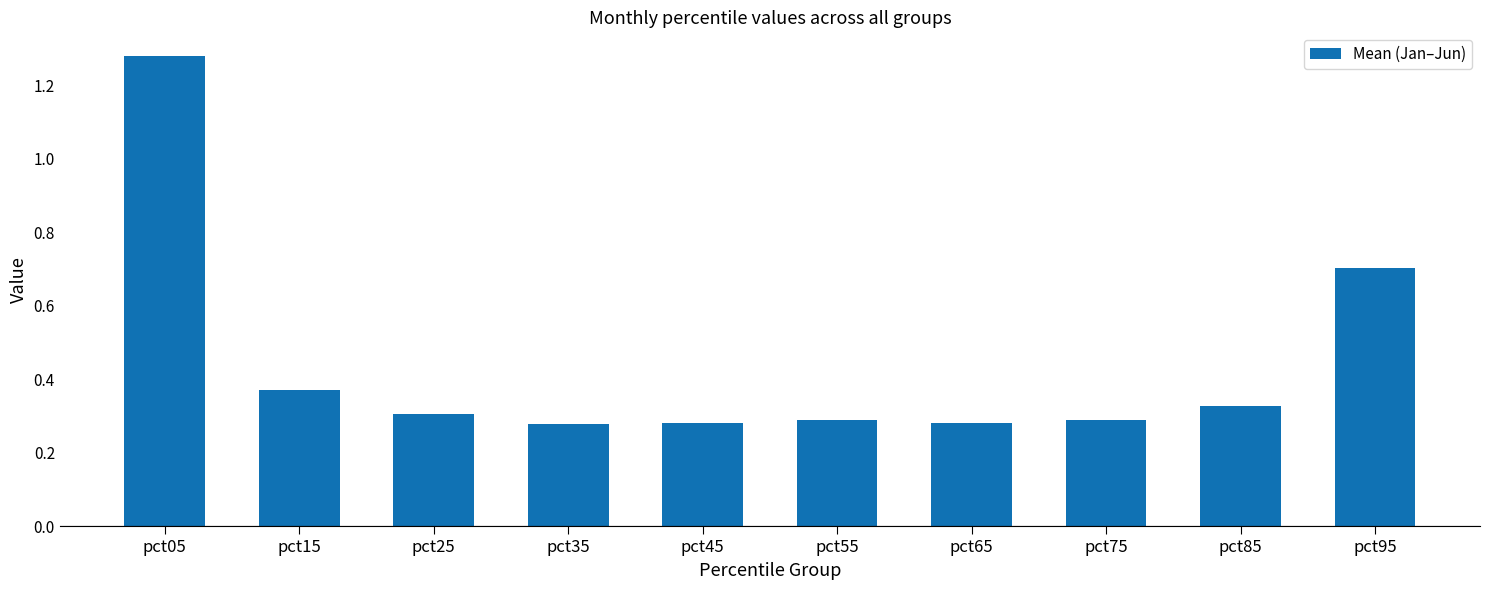

Count the values in the range 0 to 1.

9